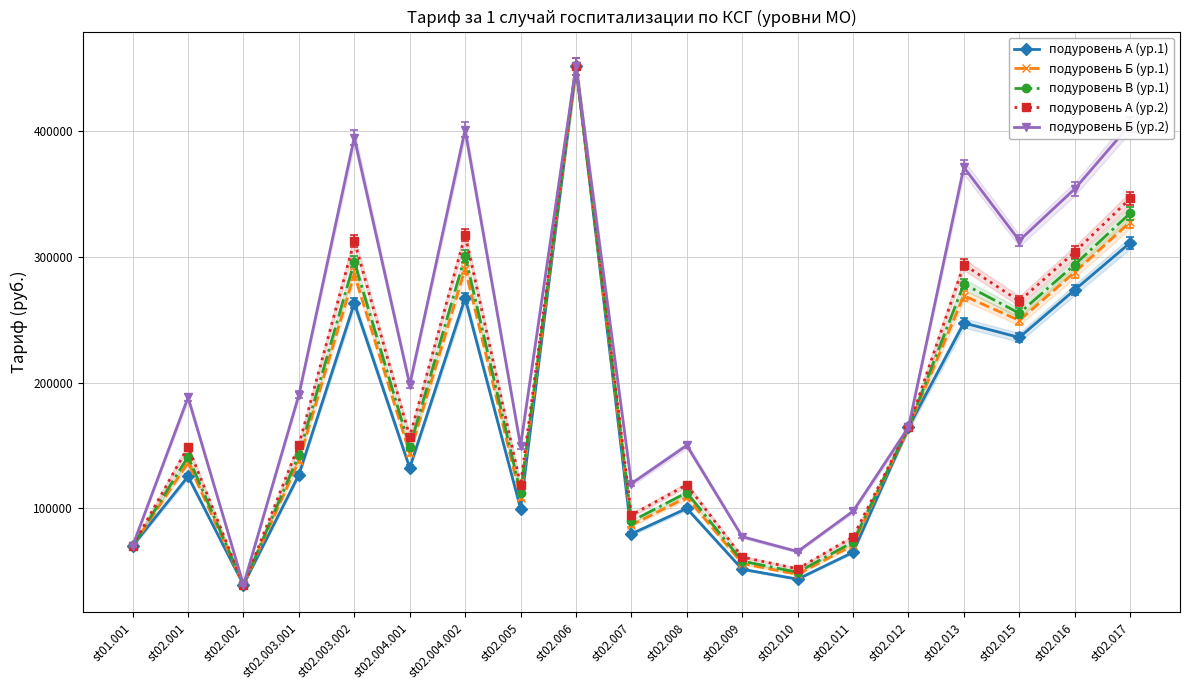

What is the label of the 17th point from the right?

st02.002